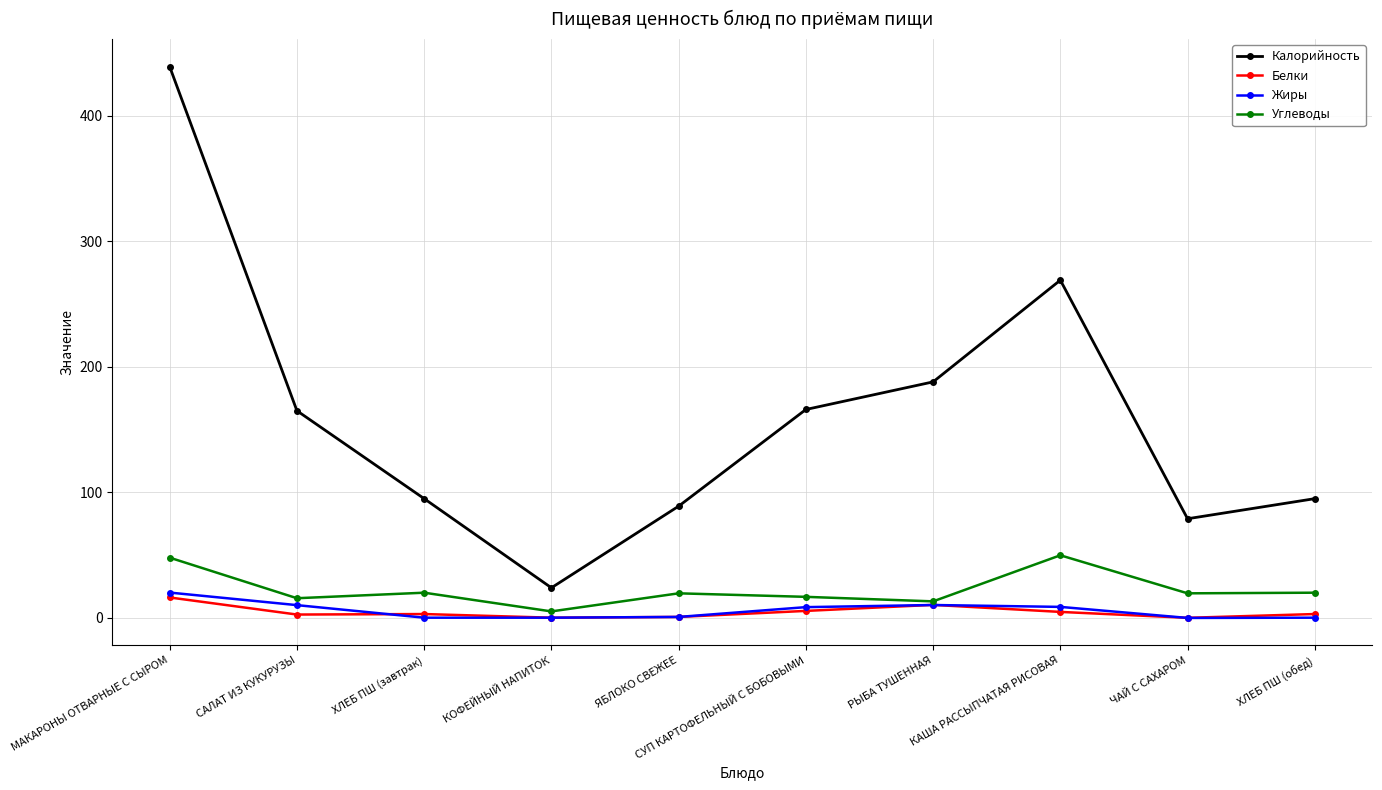

What is the difference between the Жиры values at ЧАЙ С САХАРОМ and КАША РАССЫПЧАТАЯ РИСОВАЯ?

8.8